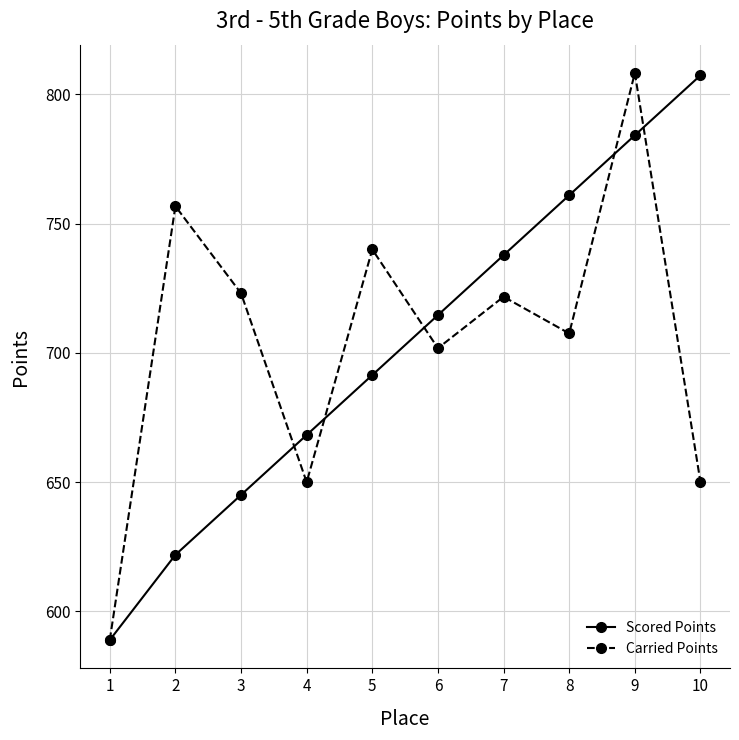

What is the value of the Carried Points point at the 2nd from the left?

756.7